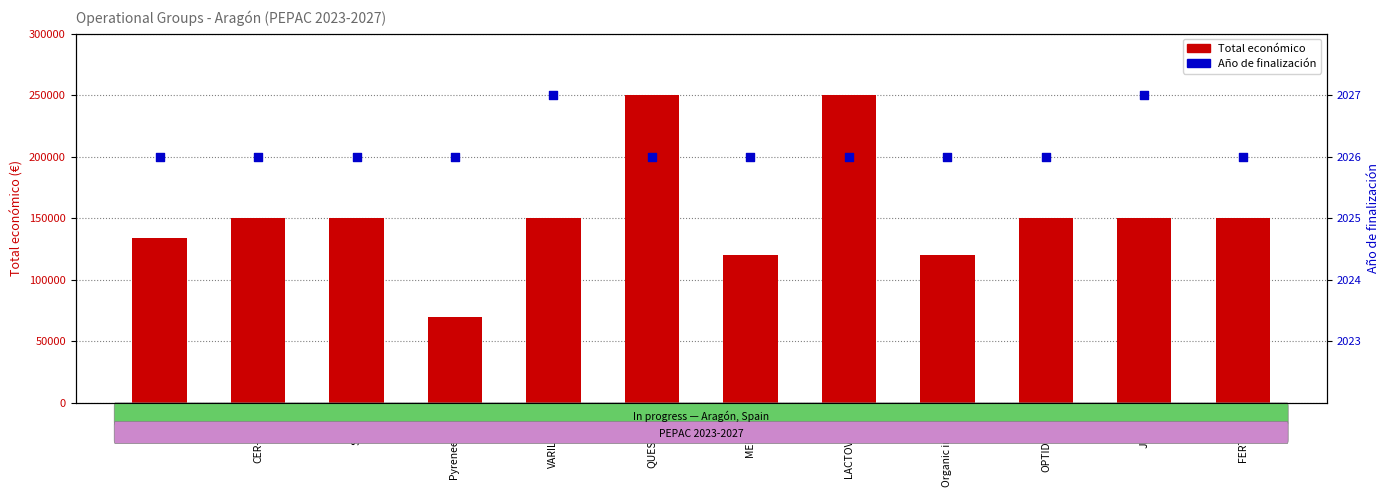

At which category is the sum across all series the highest?

QUESONAT